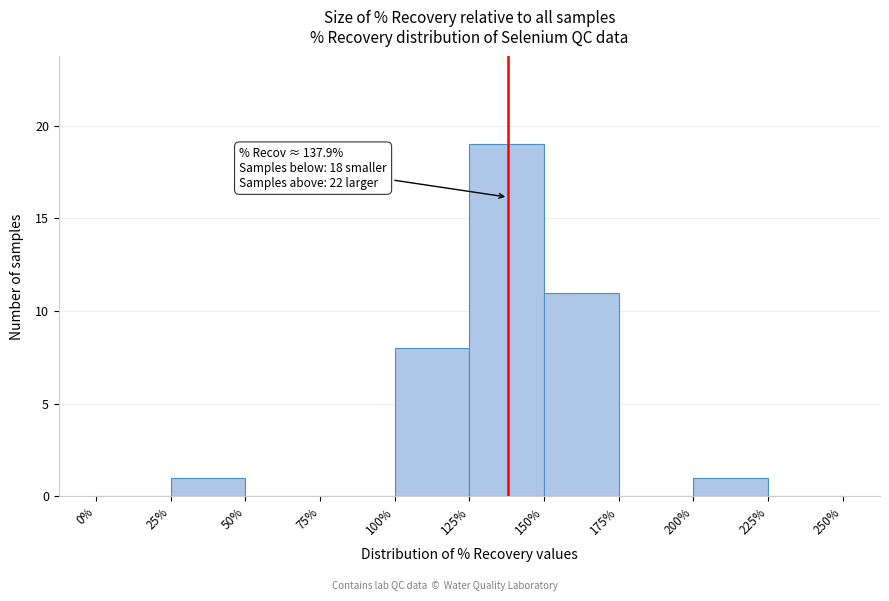

Which range on the x-axis has the tallest bar?

125% to 150%